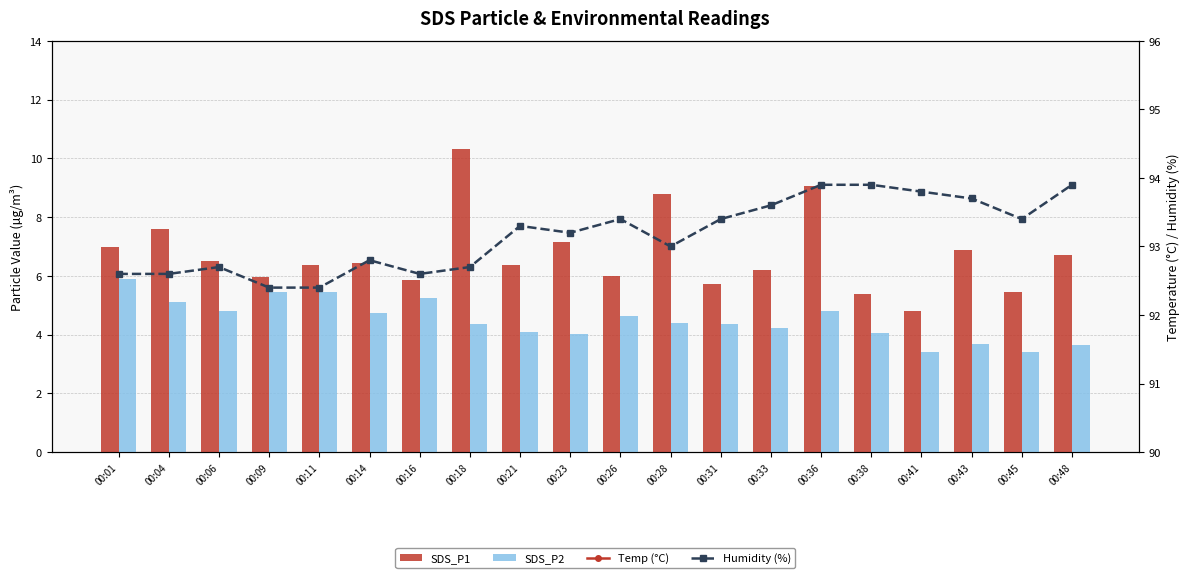

The Humidity (%) series shows 93.0 at 00:28. True or false?

True